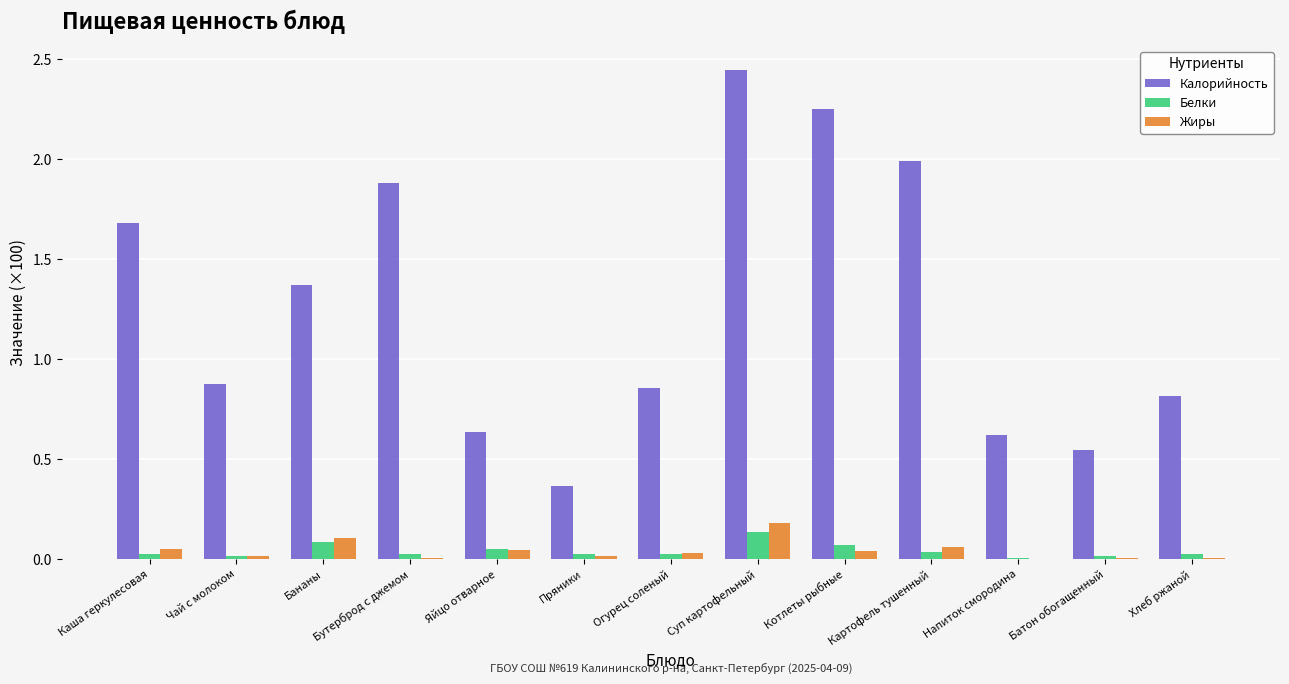

Is it true that Калорийность equals 0.8 at Хлеб ржаной?

True